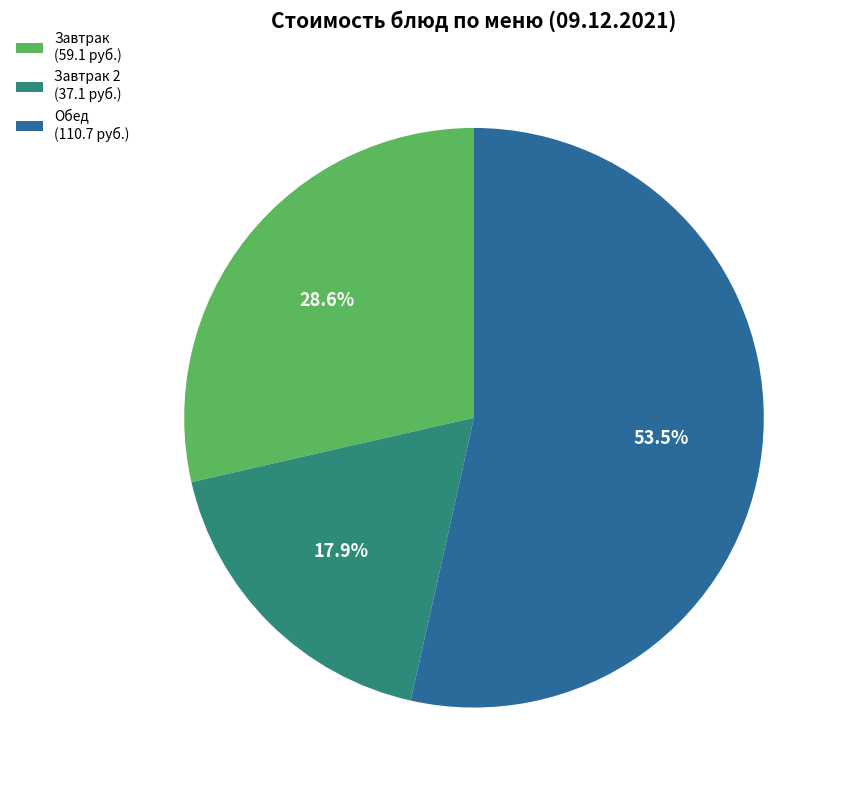

How many segments does this pie chart have?

3